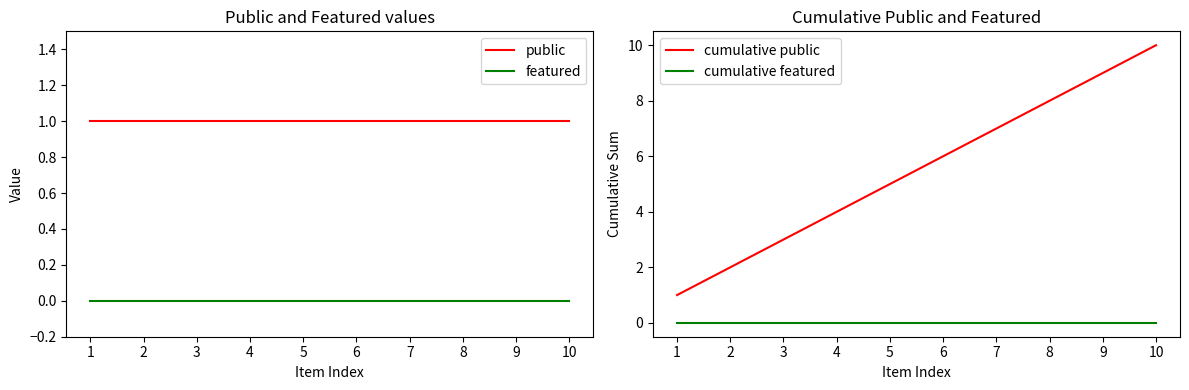

Which has a higher value, 6 or 9?

6